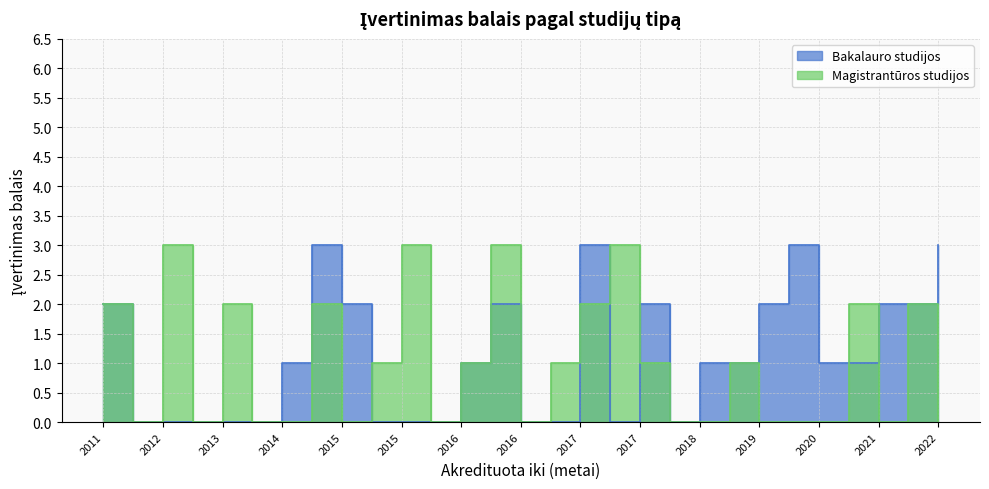

At 2018, list the series in order from largest to smallest.

Bakalauro studijos, Magistrantūros studijos